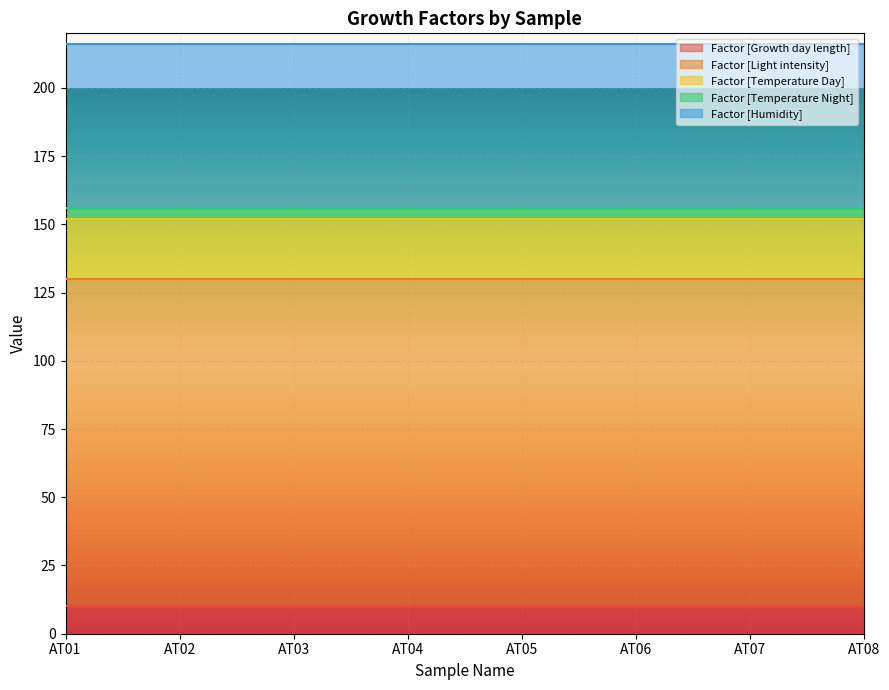

What is the value of the Factor [Temperature Day] point at the 4th from the left?

22